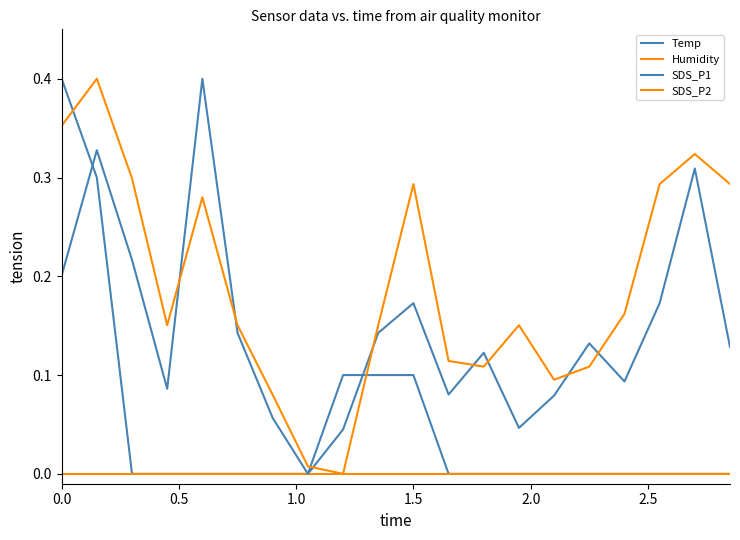

True or false: SDS_P1 and Humidity intersect in this chart.

False